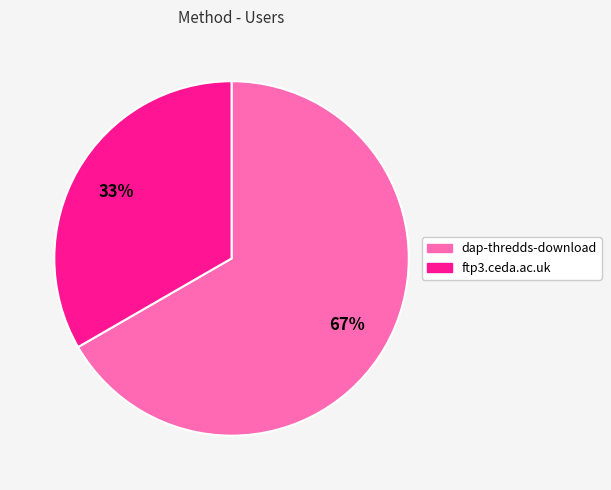

How many slices are in this pie chart?

2